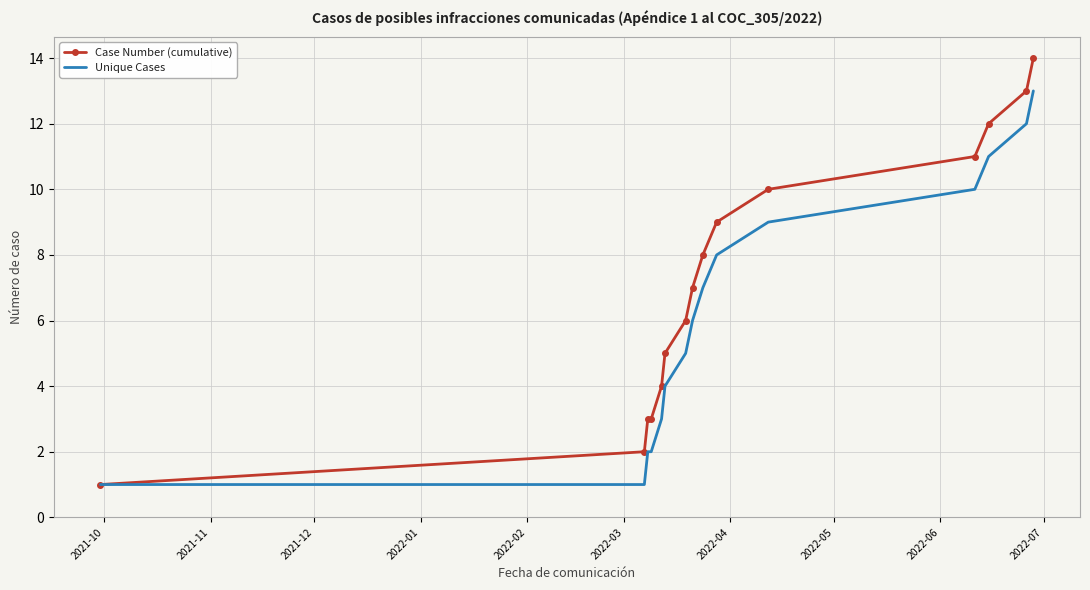

Which series has the widest spread of values?

Case Number (cumulative)